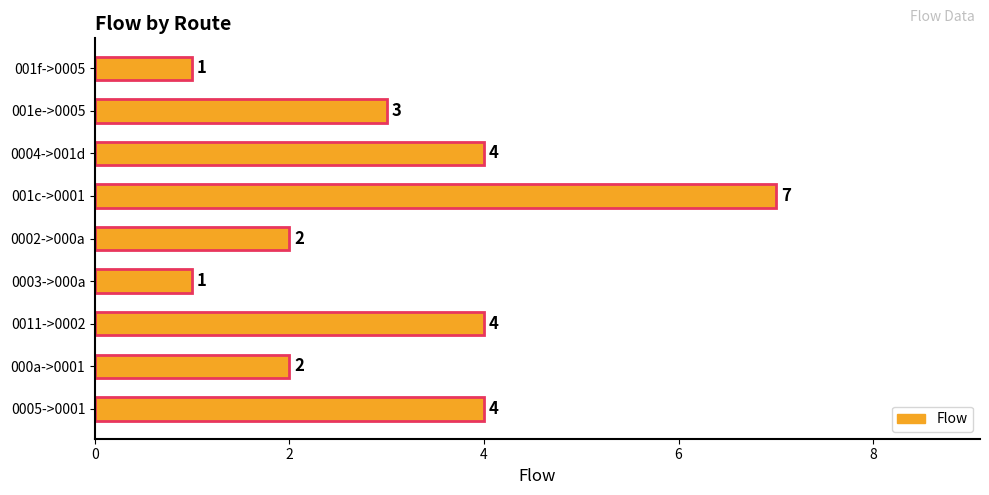

What is the ratio of the value at 001f->0005 to the value at 001e->0005?

0.3